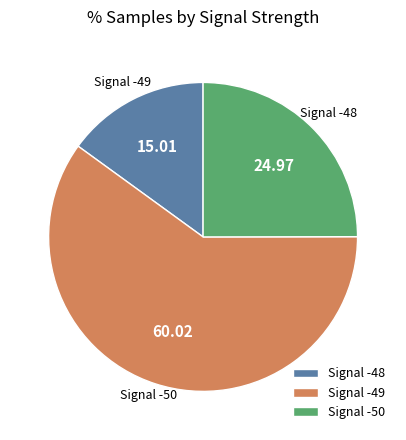

Is there a majority slice in this chart?

Yes